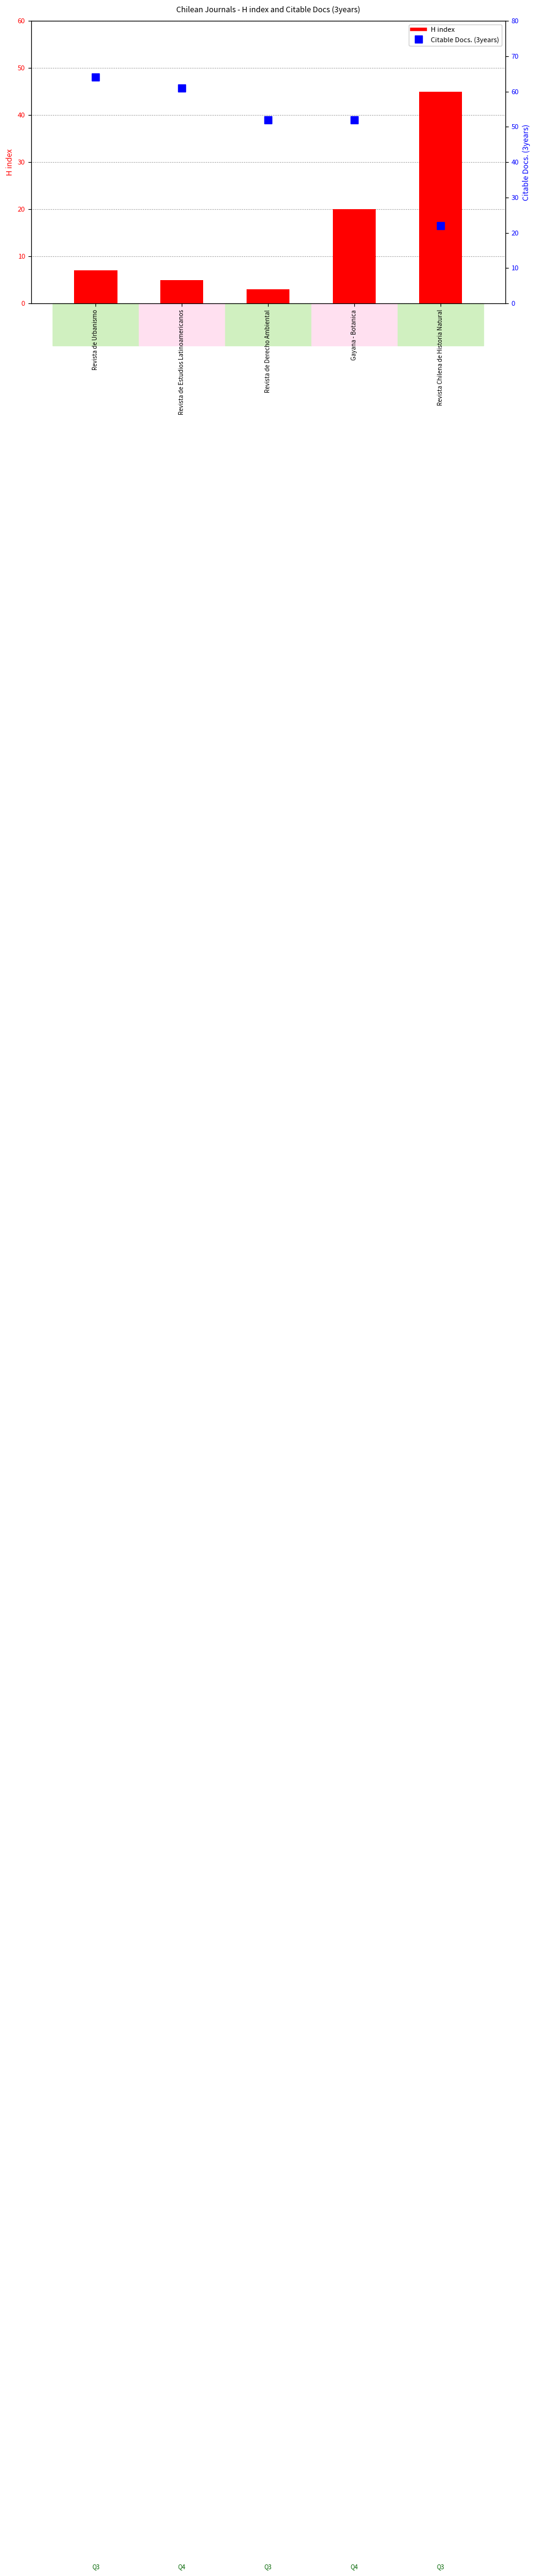

Are the bars grouped side by side (vs. stacked)?

Yes